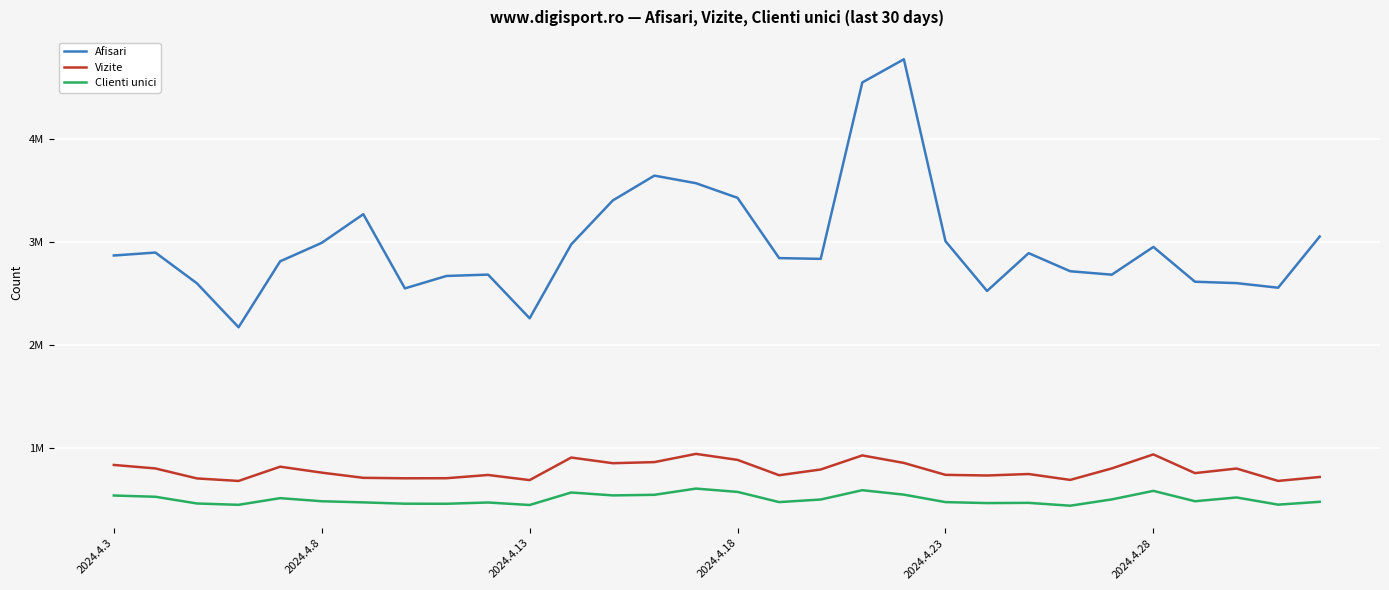

At which category is the sum across all series the highest?

19